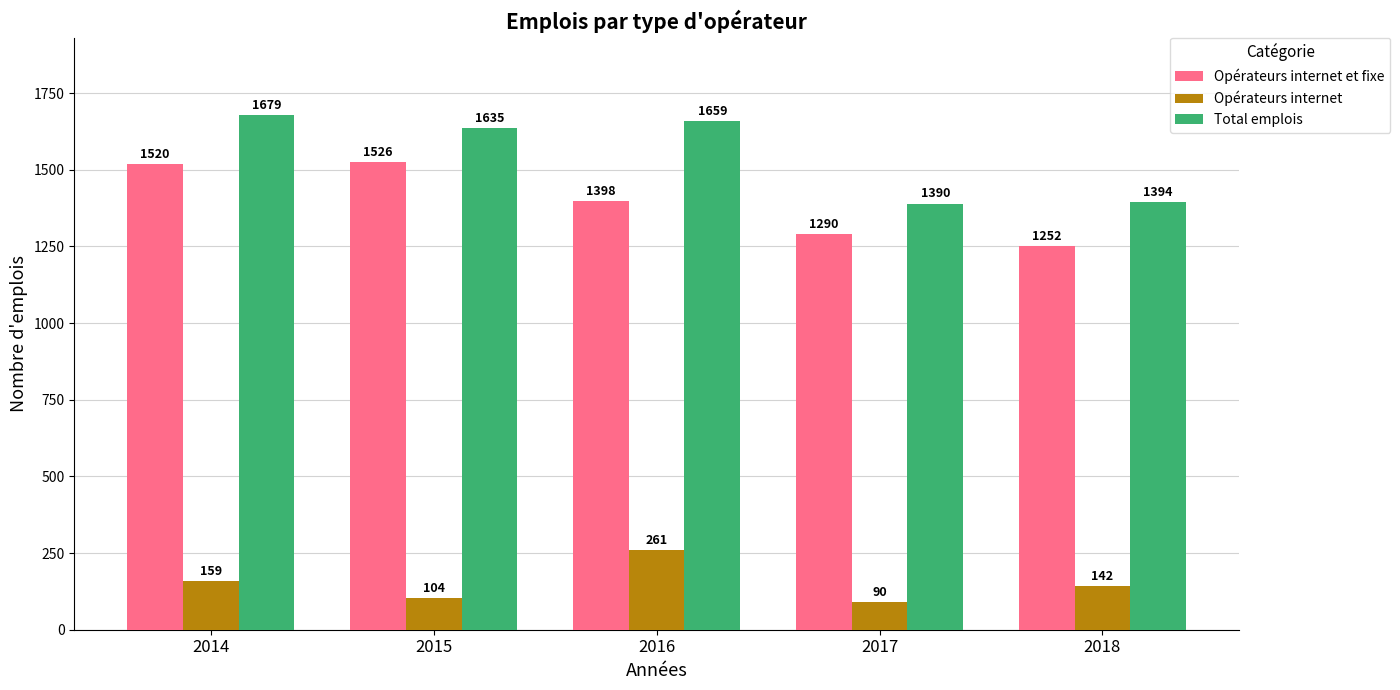

Which series has the largest total across all categories?

Total emplois